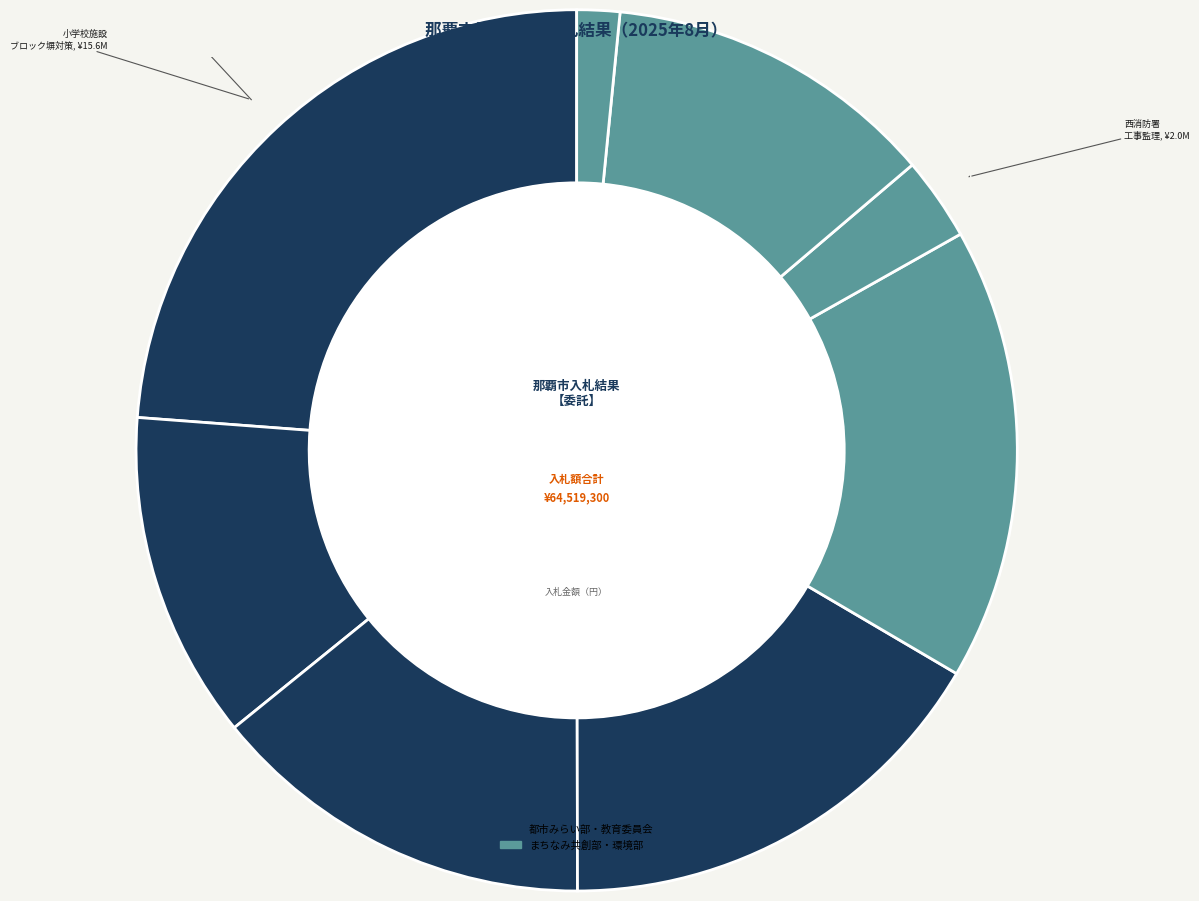

Which slice is the largest?

令和７年度小学校施設ブロック塀対策工事業務委託（設計）